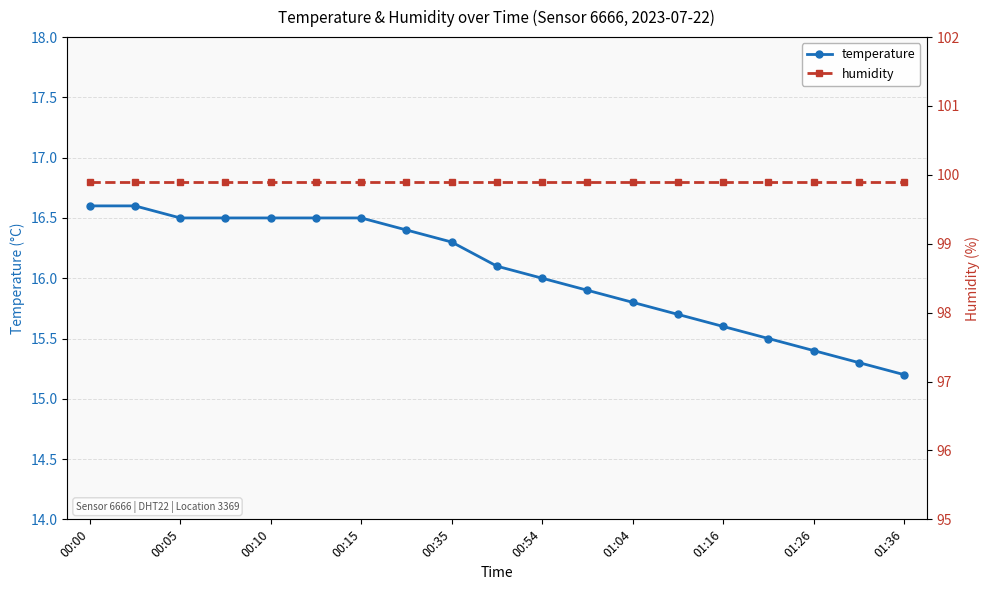

True or false: humidity has more than 2 points higher than both neighbors.

False